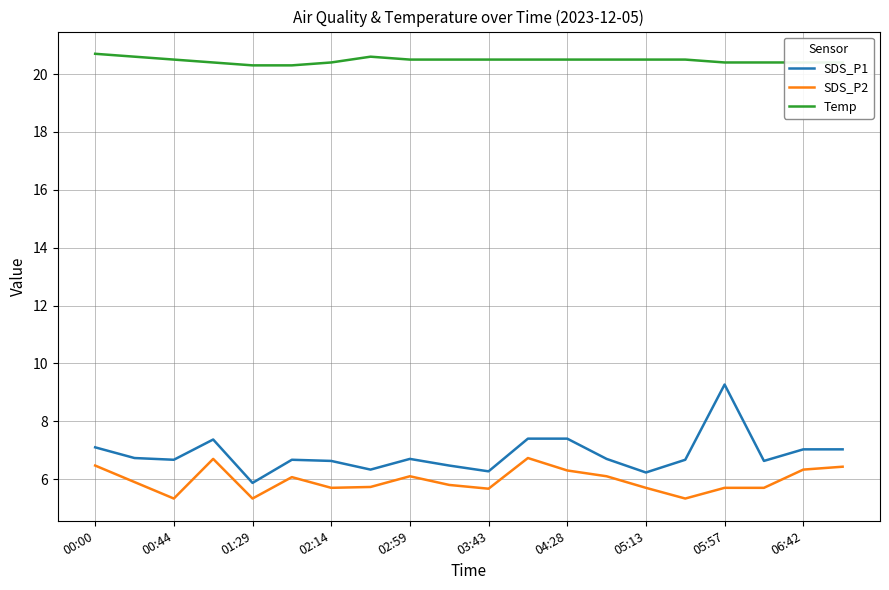

What is the difference between the maximum and minimum values in the SDS_P2 series?

1.4